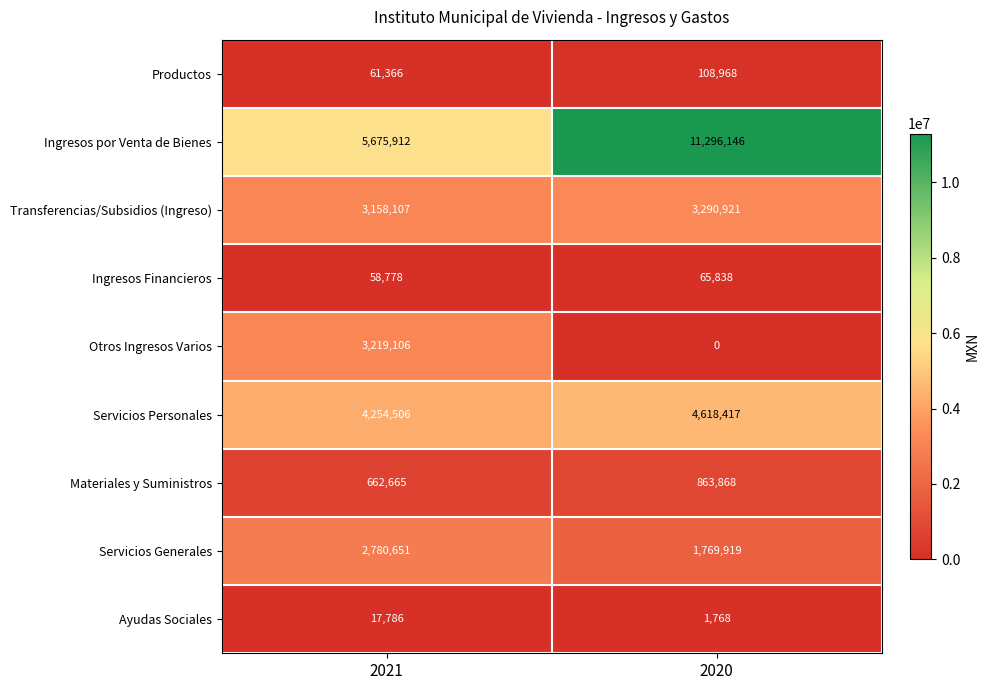

How many values in the Transferencias/Subsidios (Ingreso) series are below 3290921?

1